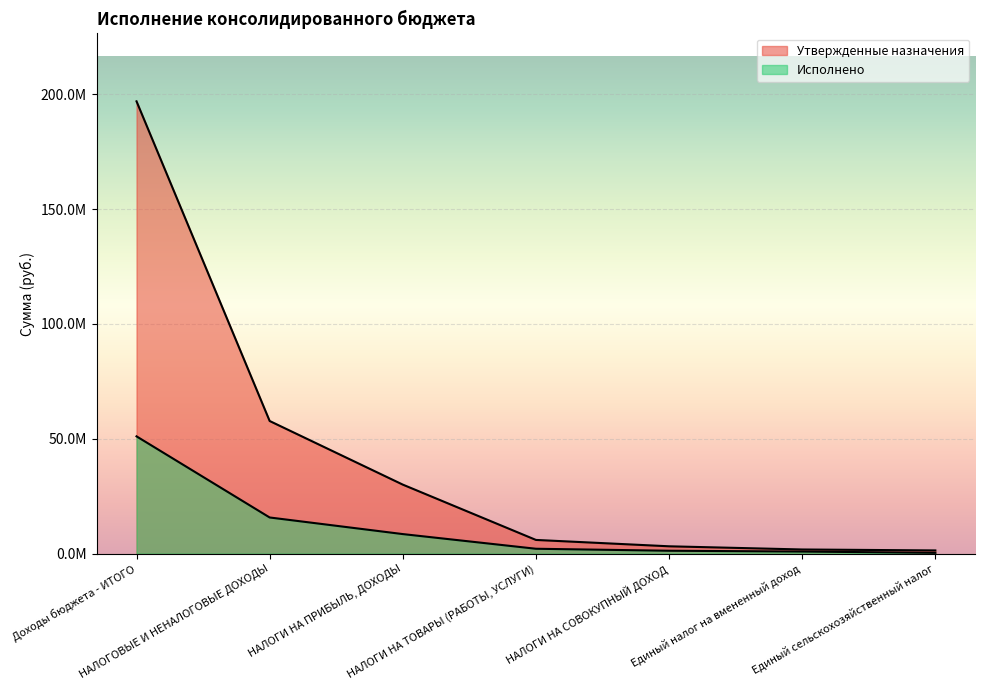

Is the value of Утвержденные назначения at Доходы бюджета - ИТОГО greater than the value of Исполнено at Доходы бюджета - ИТОГО?

Yes